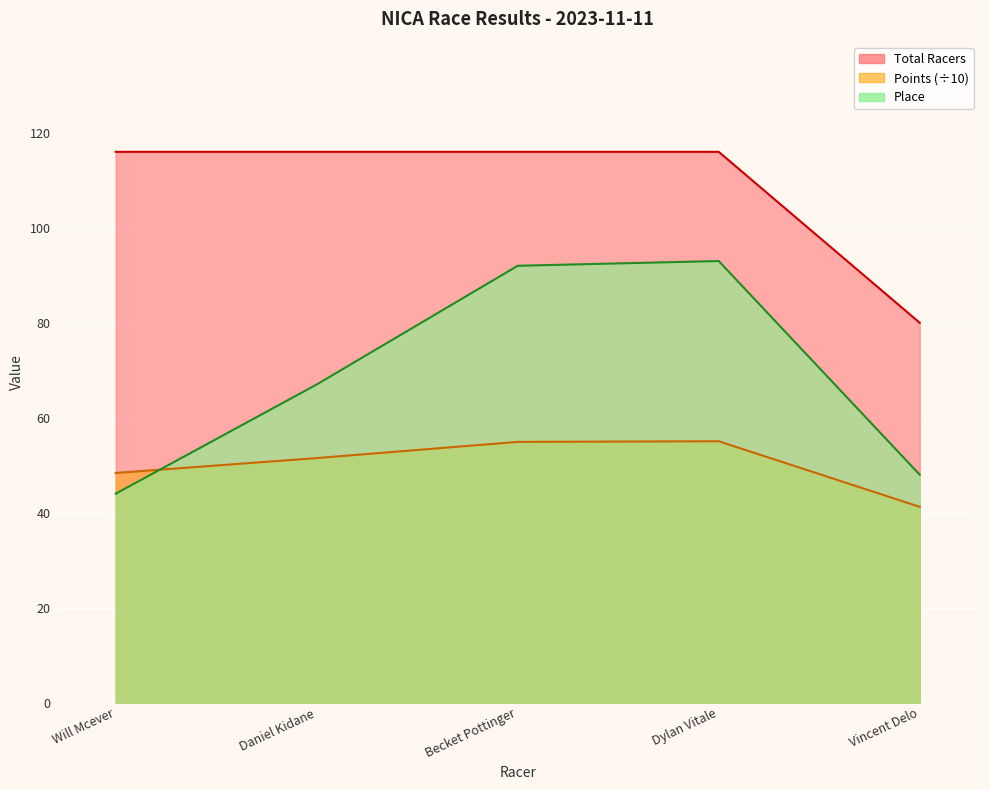

What is the sum of all Total Racers values?

544.0